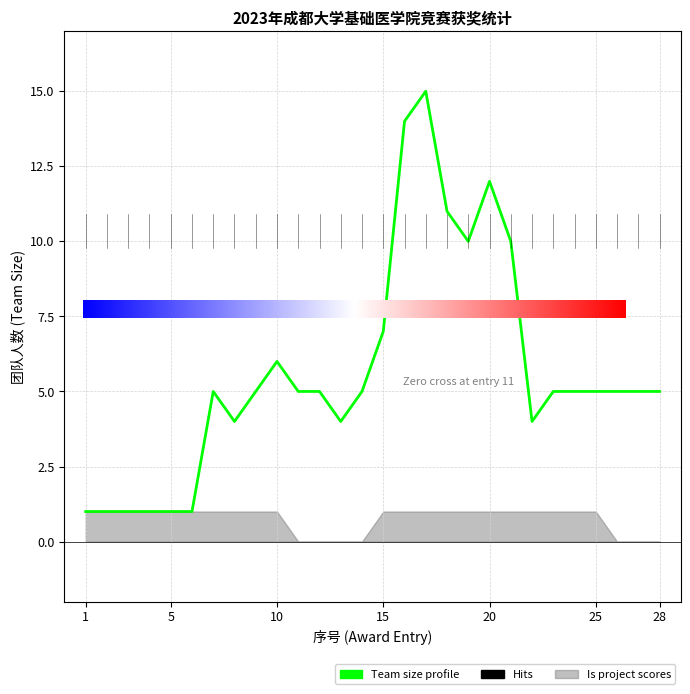

Between 26 and 16, which is larger?

16